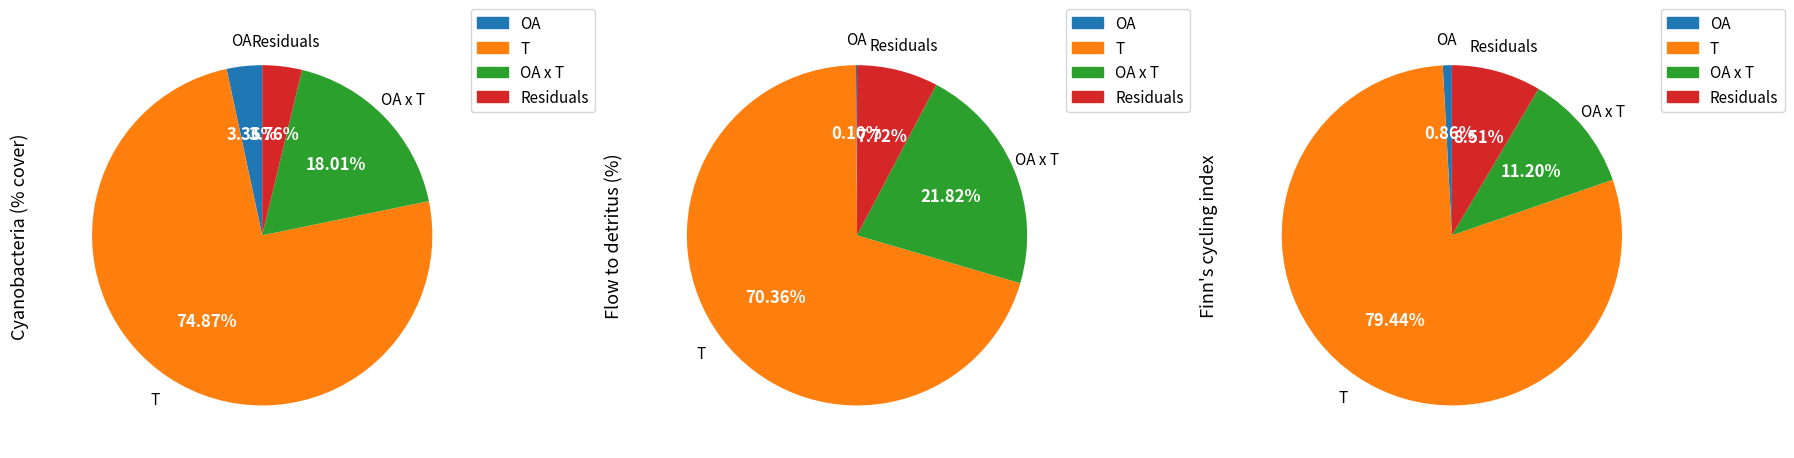

True or false: OA x T accounts for 11% of the total.

True